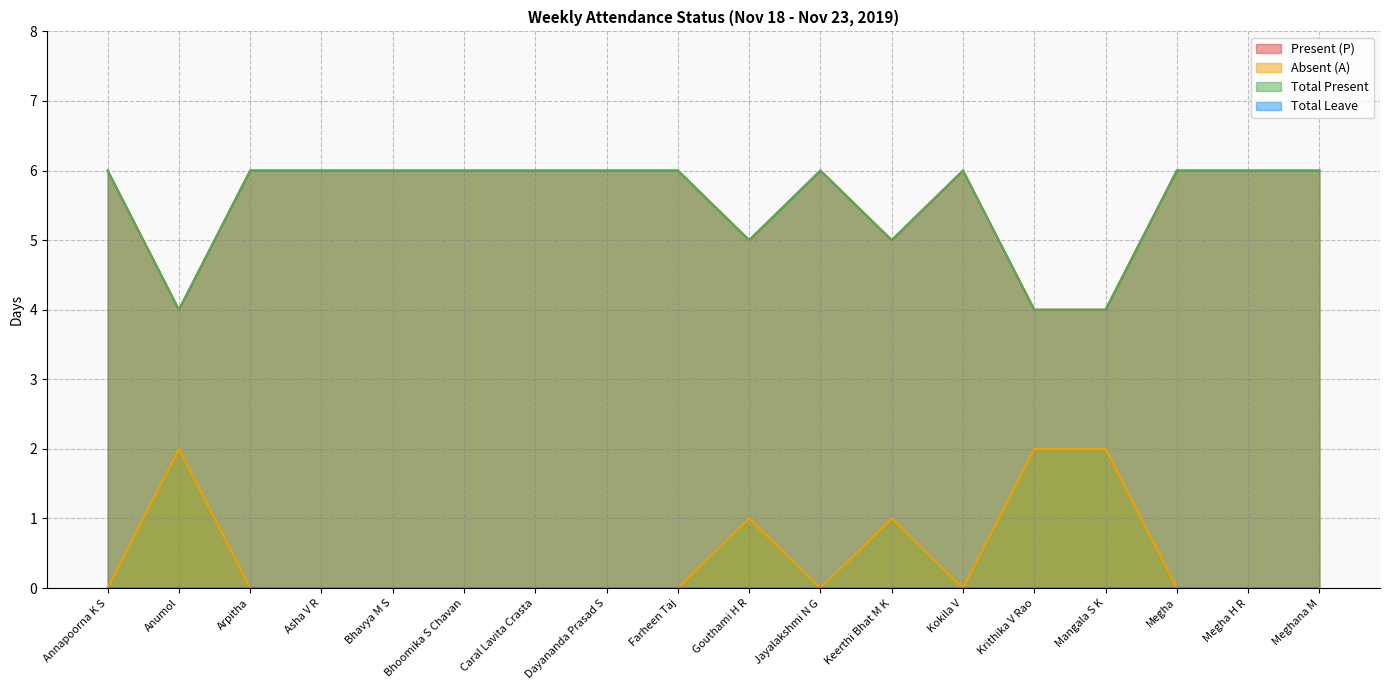

Reading left to right, what are all the values shown in this chart?

Present (P): Annapoorna K S=6	Anumol=4	Arpitha=6	Asha V R=6	Bhavya M S=6	Bhoomika S Chavan=6	Caral Lavita Crasta=6	Dayananda Prasad S=6	Farheen Taj=6	Gouthami H R=5	Jayalakshmi N G=6	Keerthi Bhat M K=5	Kokila V=6	Krithika V Rao=4	Mangala S K=4	Megha=6	Megha H R=6	Meghana M=6
Absent (A): Annapoorna K S=0	Anumol=2	Arpitha=0	Asha V R=0	Bhavya M S=0	Bhoomika S Chavan=0	Caral Lavita Crasta=0	Dayananda Prasad S=0	Farheen Taj=0	Gouthami H R=1	Jayalakshmi N G=0	Keerthi Bhat M K=1	Kokila V=0	Krithika V Rao=2	Mangala S K=2	Megha=0	Megha H R=0	Meghana M=0
Total Present: Annapoorna K S=6	Anumol=4	Arpitha=6	Asha V R=6	Bhavya M S=6	Bhoomika S Chavan=6	Caral Lavita Crasta=6	Dayananda Prasad S=6	Farheen Taj=6	Gouthami H R=5	Jayalakshmi N G=6	Keerthi Bhat M K=5	Kokila V=6	Krithika V Rao=4	Mangala S K=4	Megha=6	Megha H R=6	Meghana M=6